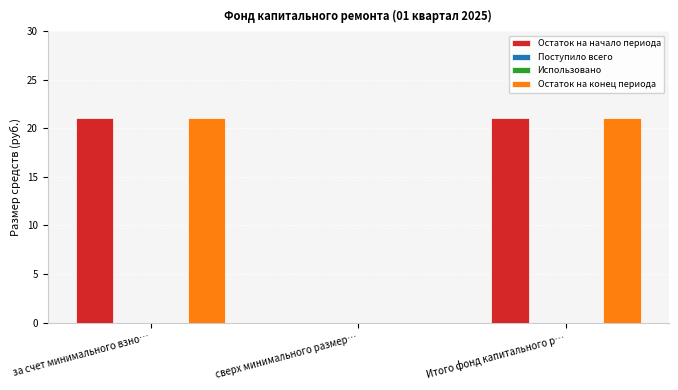

Is the value of Поступило всего at сверх минимального размер… greater than the value of Использовано at за счет минимального взно…?

No